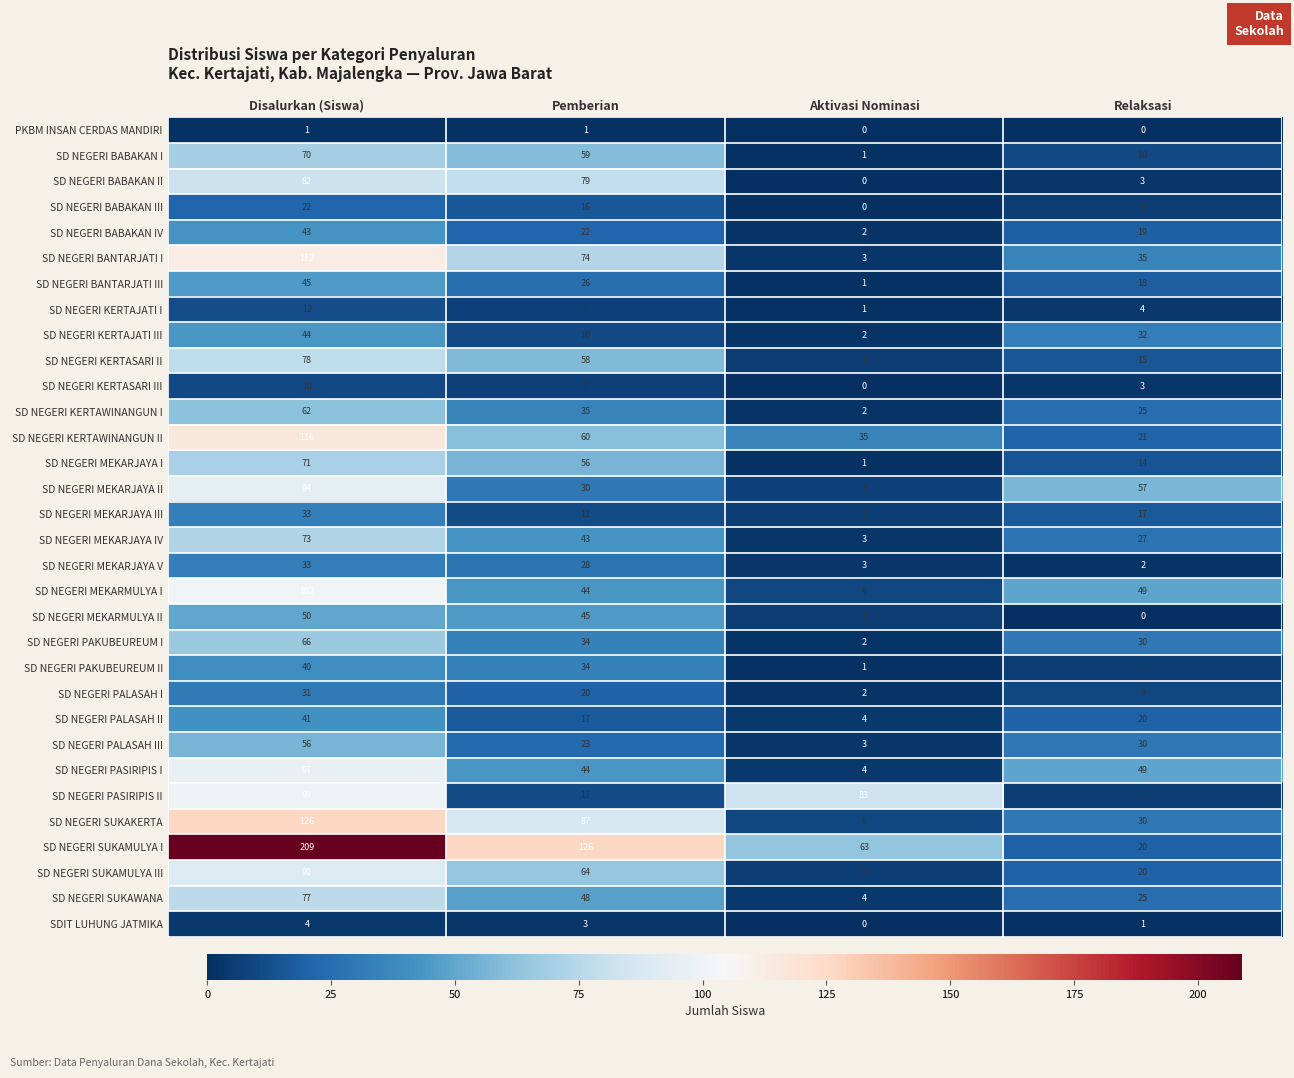

What is the spread (max minus min) of values at Disalurkan (Siswa)?

208